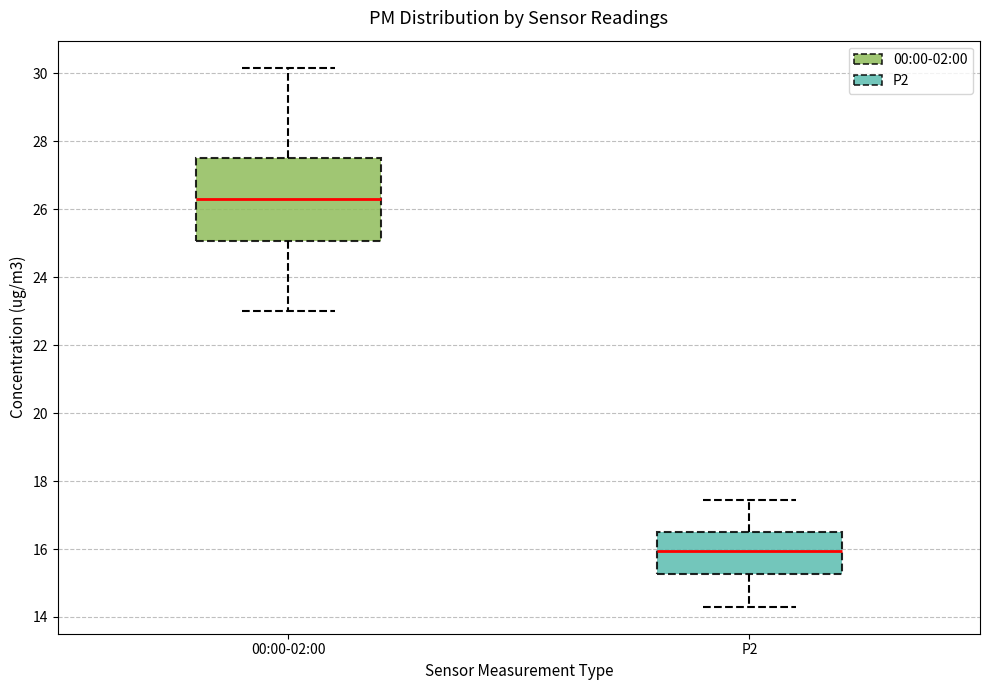

Reading left to right, transcribe this box plot: for each box, give where its median line is, the range the box spans, and where its two whiskers end, as read against the y-axis. The values are not printed on the chart, so give them approximately, as read against the axis.

00:00-02:00: median 26.4, box 25.0 to 27.4, whiskers 23.0 to 30.2
P2: median 16.0, box 15.2 to 16.6, whiskers 14.4 to 17.4